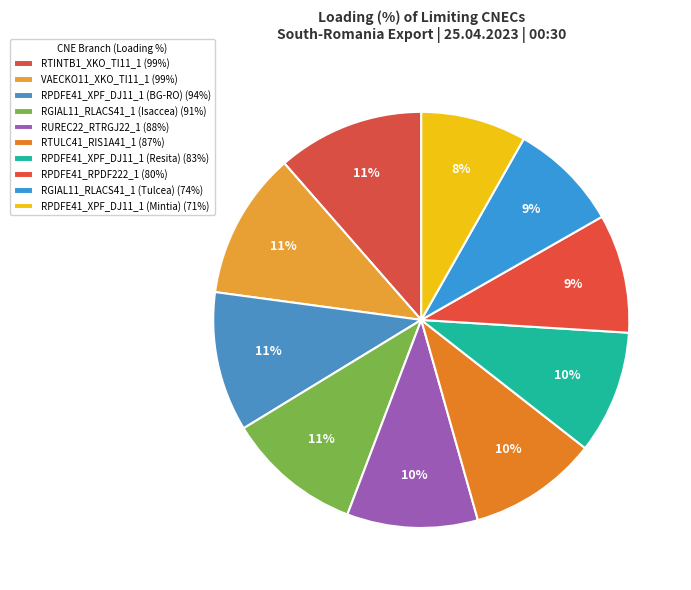

Is it true that RGIAL11_RLACS41_1 (Tulcea) is 9% of the pie?

True